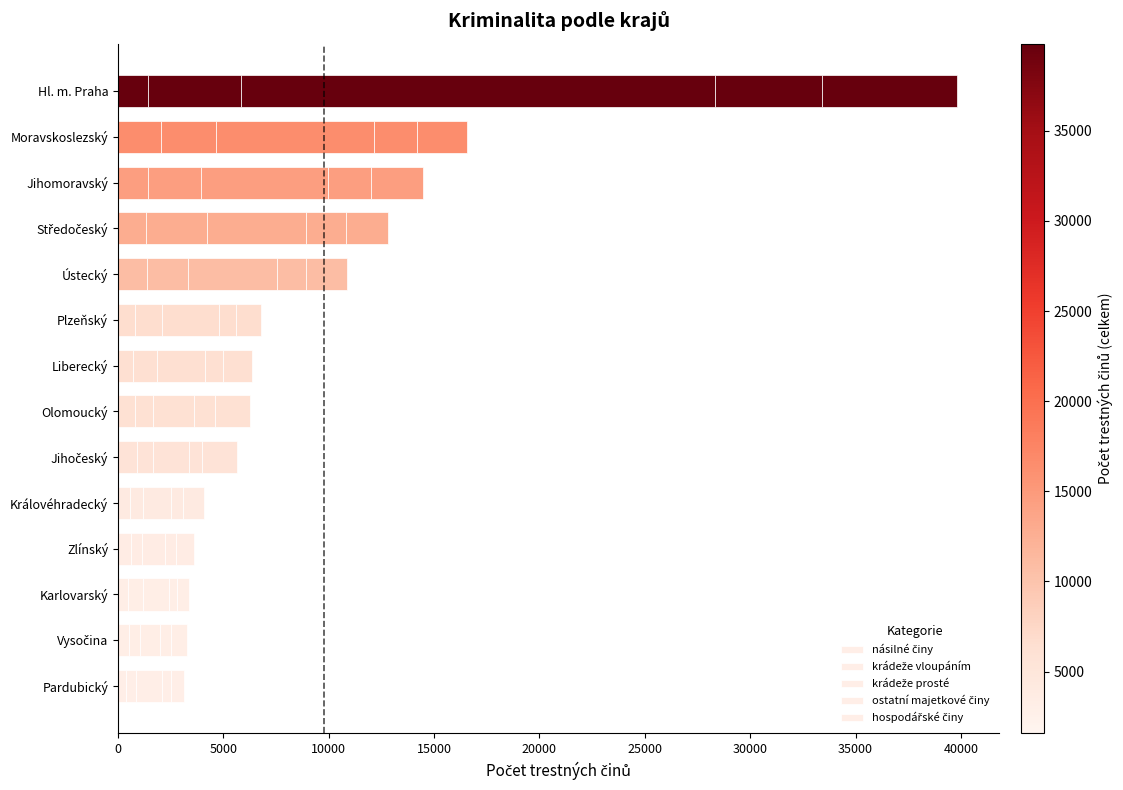

How many series are shown in this chart?

5